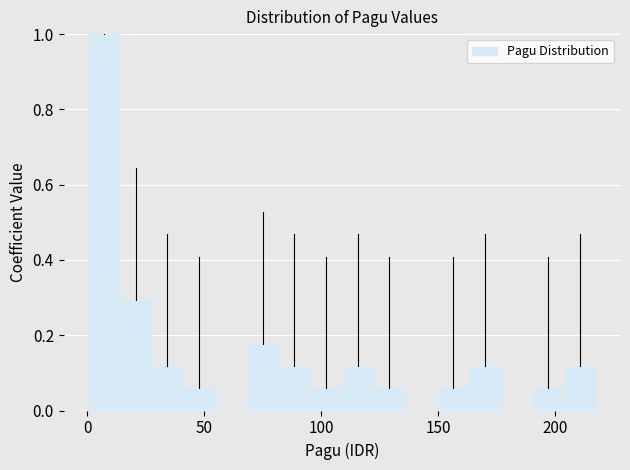

Around what value on the x-axis is the tallest bar? Give the approximate position of its centre, as read against the axis.

5